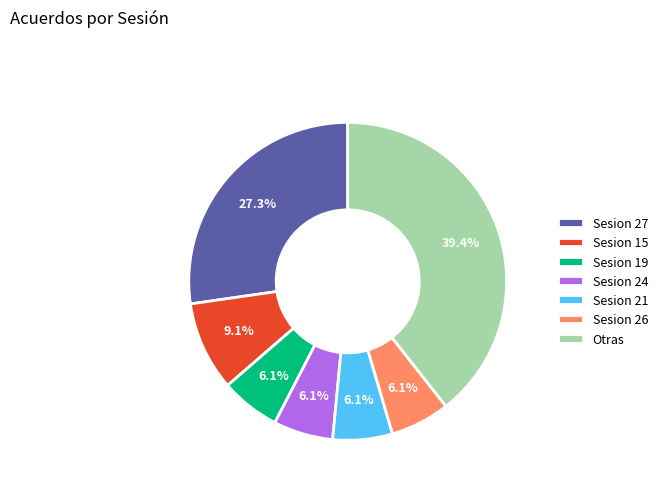

Is there a majority slice in this chart?

No